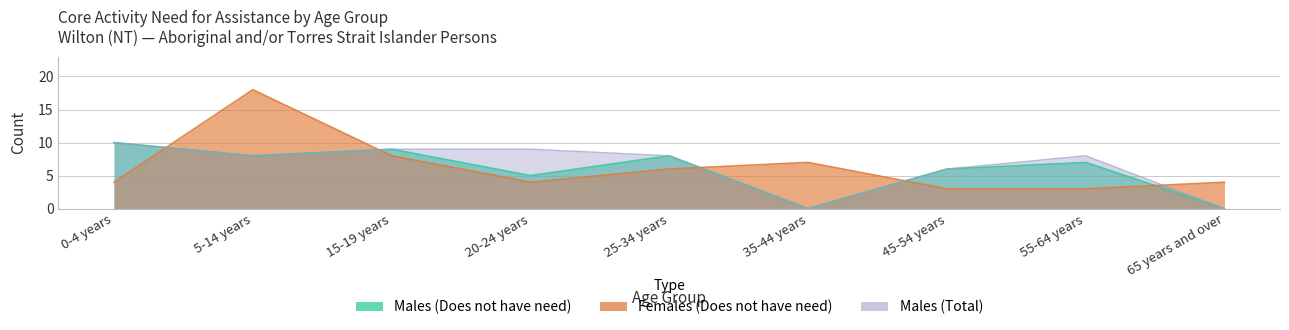

At which category is the sum across all series the highest?

5-14 years